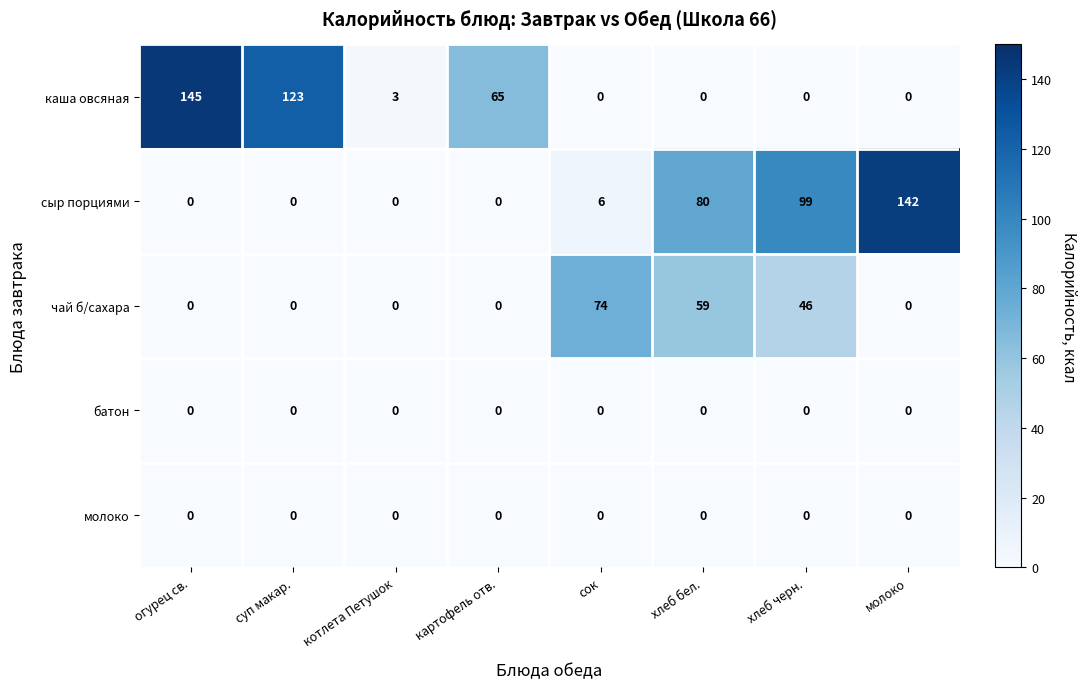

True or false: сыр порциями has a value of 77 at огурец св..

False